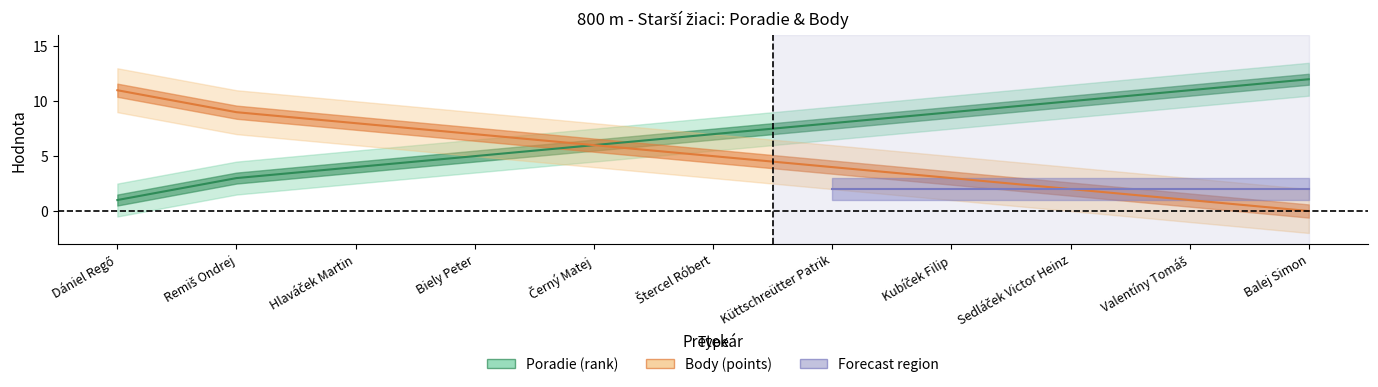

What is the greatest value displayed?

12